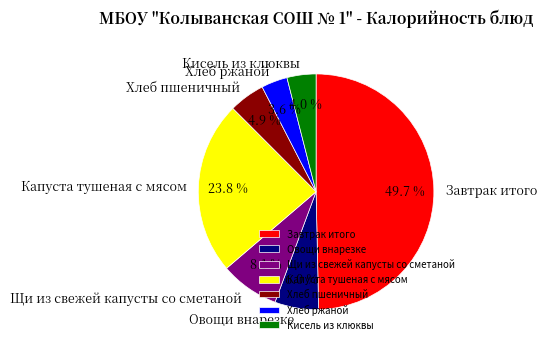

Which has a higher value, Щи из свежей капусты со сметаной or Овощи внарезке?

Щи из свежей капусты со сметаной